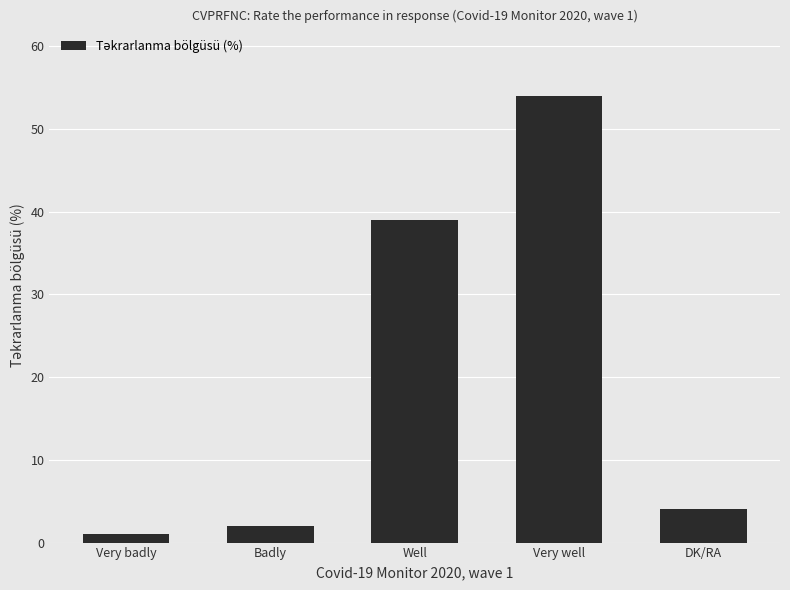

What is the value of the 2nd bar from the left?

2